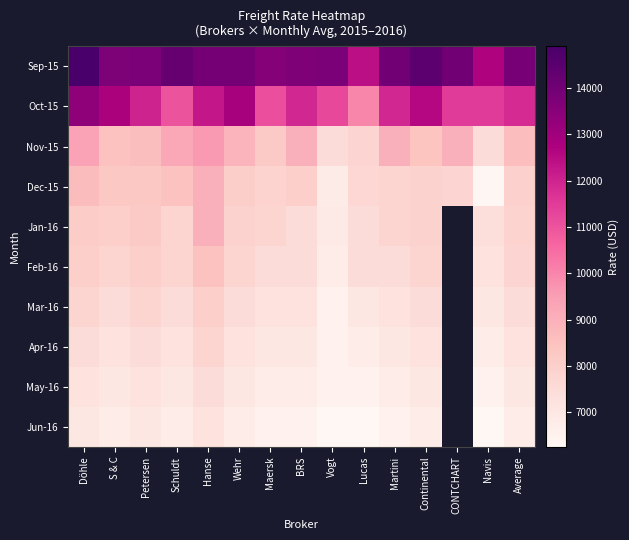

Rank the series at BRS from highest to lowest value.

Sep-15, Oct-15, Nov-15, Dec-15, Jan-16, Feb-16, Mar-16, Apr-16, May-16, Jun-16